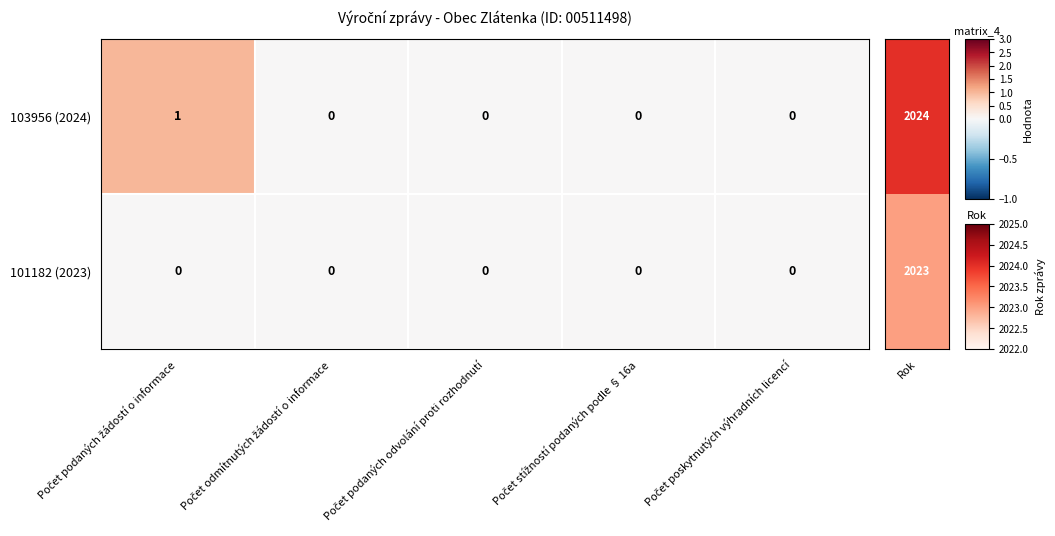

Which series has the largest range (max minus min)?

103956 (2024)